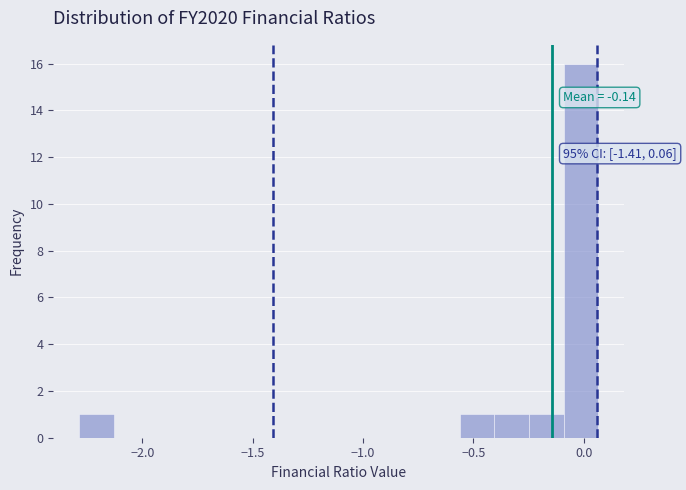

Read against the x-axis, roughly where is the centre of the tallest bar?

0.00